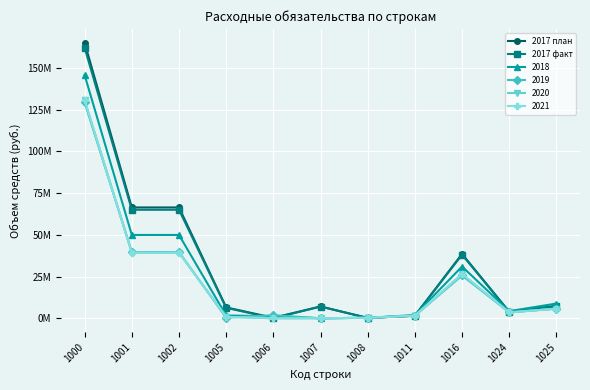

Which category has the lowest value across all series?

1006